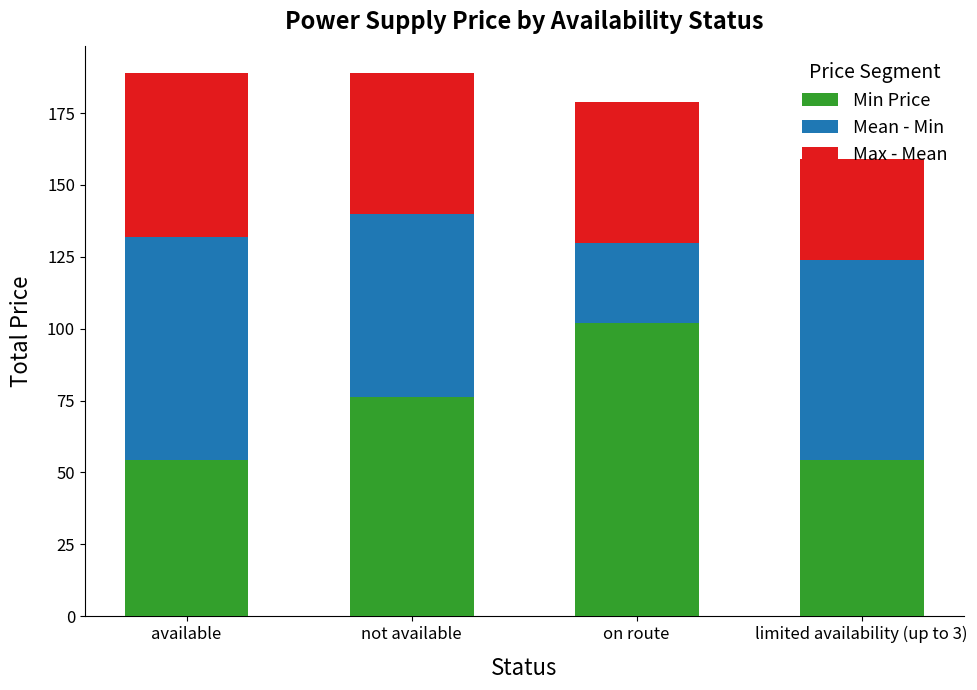

What is the difference between the Min Price values at not available and limited availability (up to 3)?

22.0